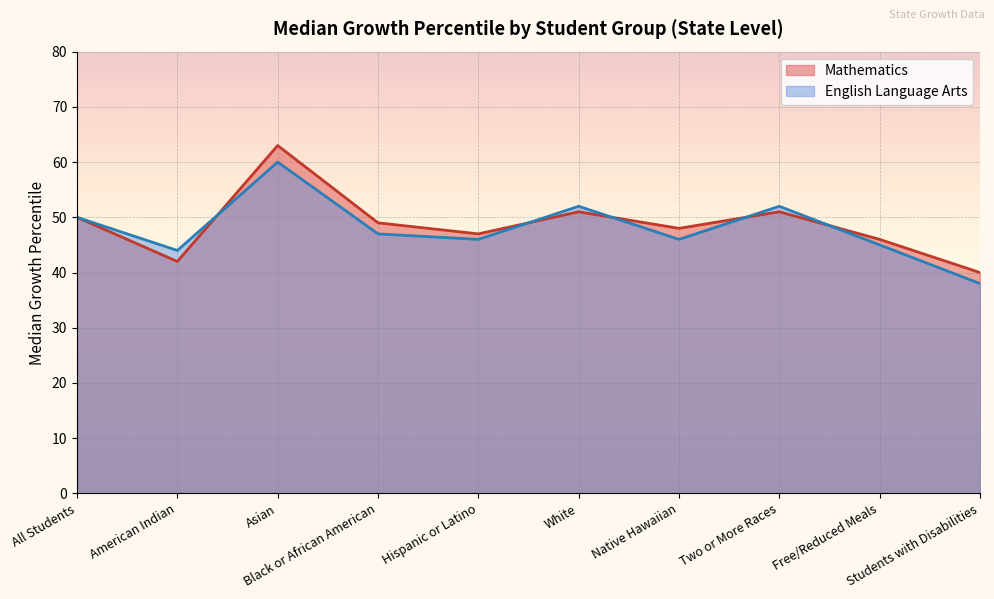

Read the English Language Arts value at Two or More Races, to the nearest 5.

50